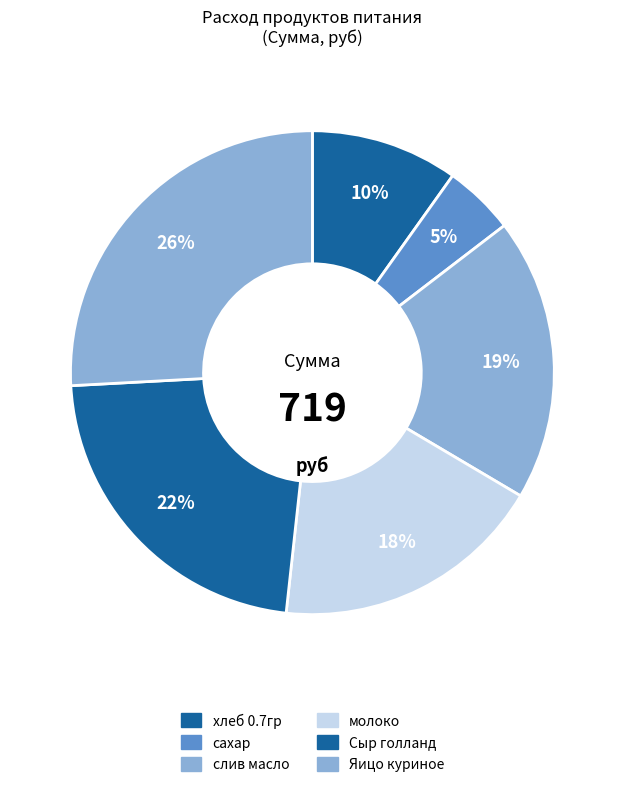

Count the number of slices in the pie.

6